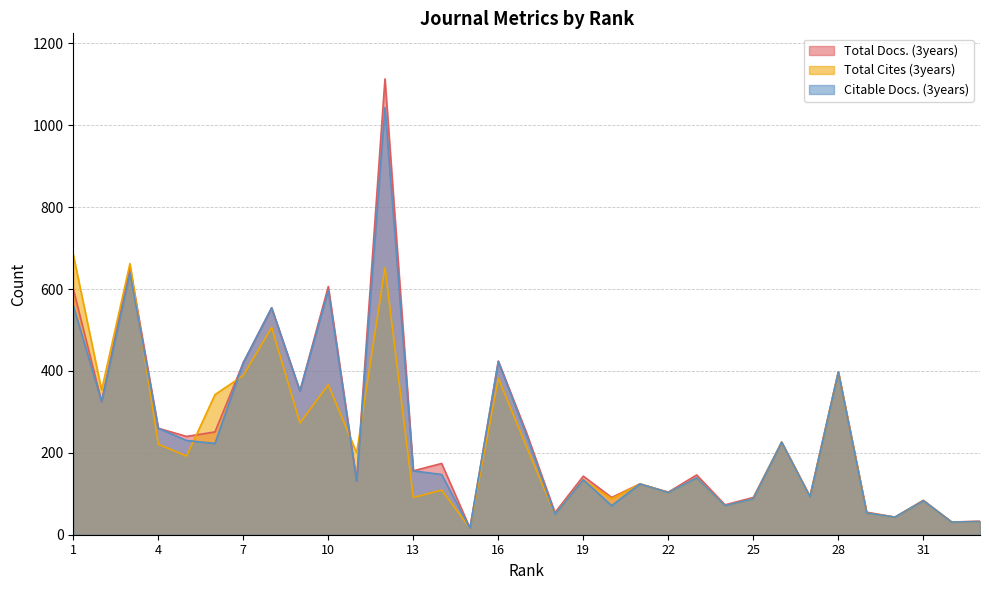

How many data points in Total Cites (3years) are less than 139?

16